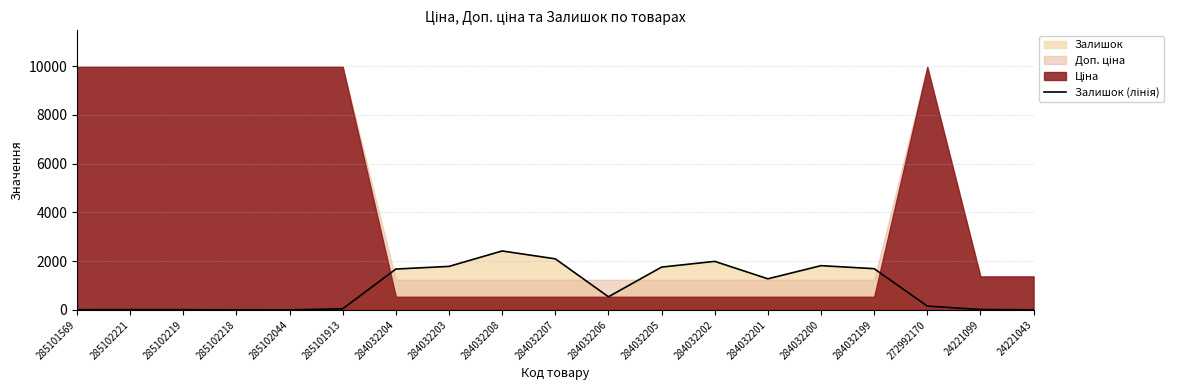

What is the approximate value at 284032208?

2419